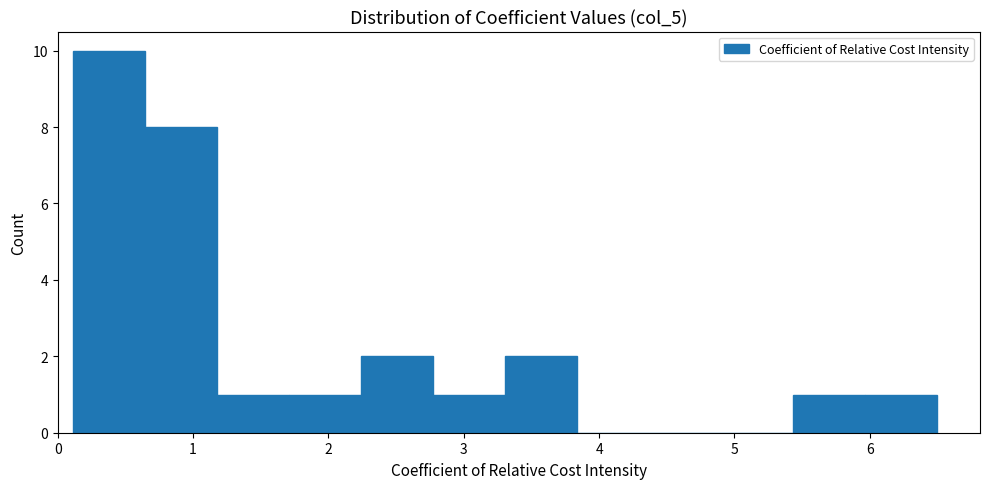

Reading left to right, list every bar in this chart as the range it spans on the x-axis followed by its height. Neither the bar edges nor the heights are printed on the chart, so give them approximately, as read against the axes.

0.1 to 0.6: 10
0.6 to 1.2: 8
1.2 to 1.7: 1
1.7 to 2.2: 1
2.2 to 2.8: 2
2.8 to 3.3: 1
3.3 to 3.8: 2
3.8 to 4.4: 0
4.4 to 4.9: 0
4.9 to 5.4: 0
5.4 to 6.0: 1
6.0 to 6.5: 1